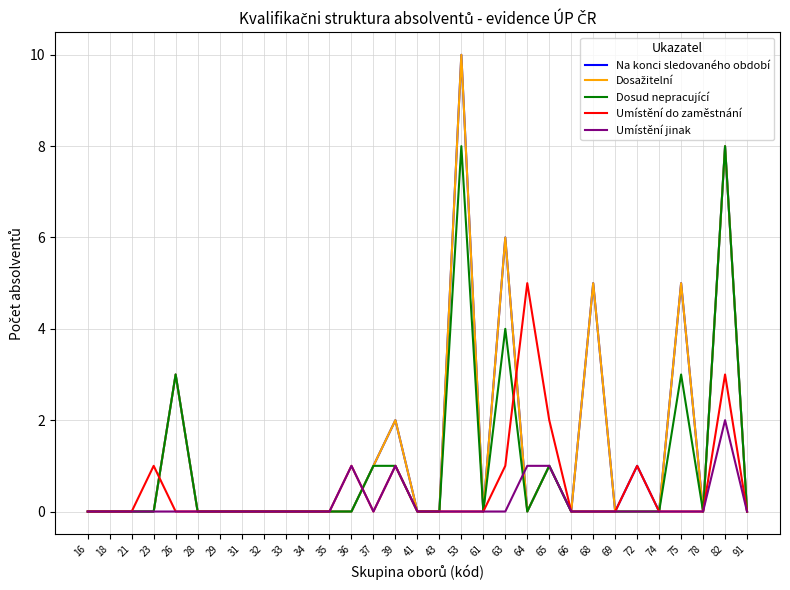

Is the value of Na konci sledovaného období at 82 greater than the value of Umístění do zaměstnání at 75?

Yes